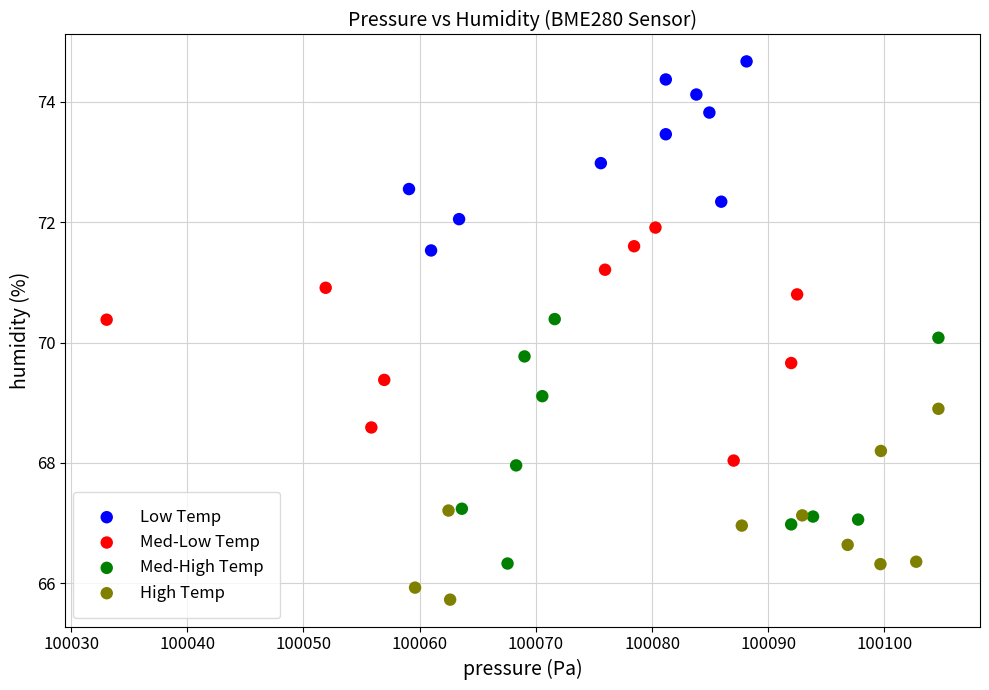

Which series contains the lowest Y value?

High Temp